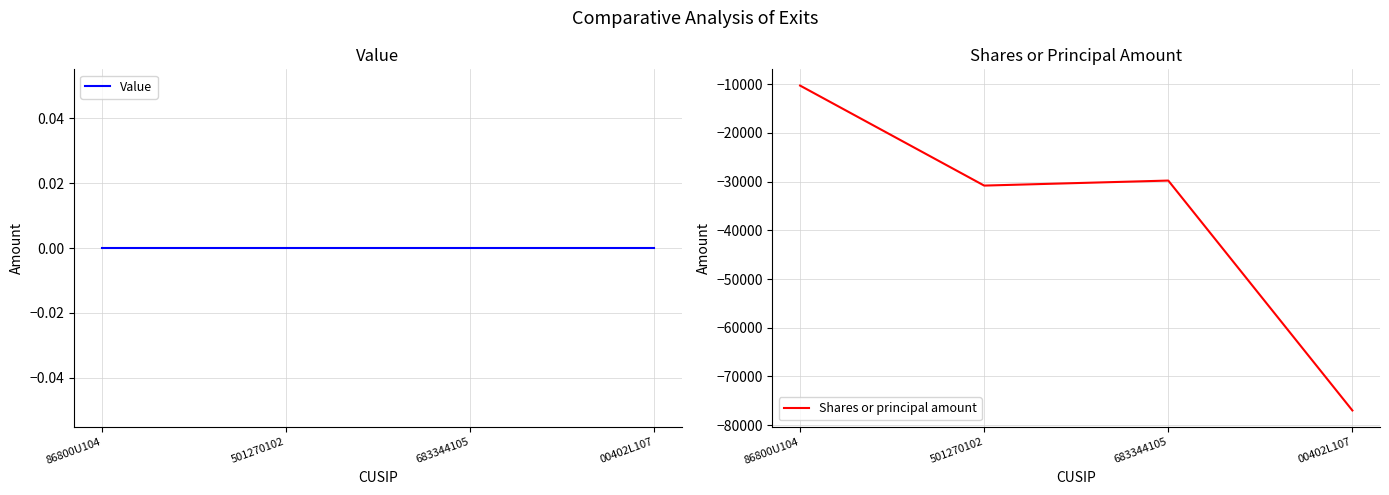

Which label corresponds to the smallest value in the chart?

00402L107